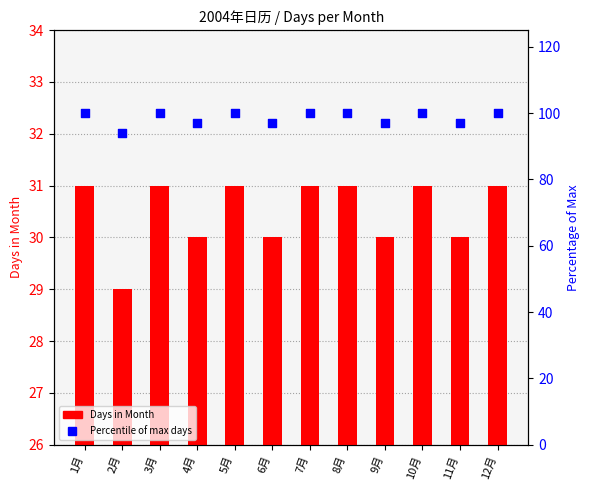

Which series reaches the minimum Y coordinate?

Days in Month